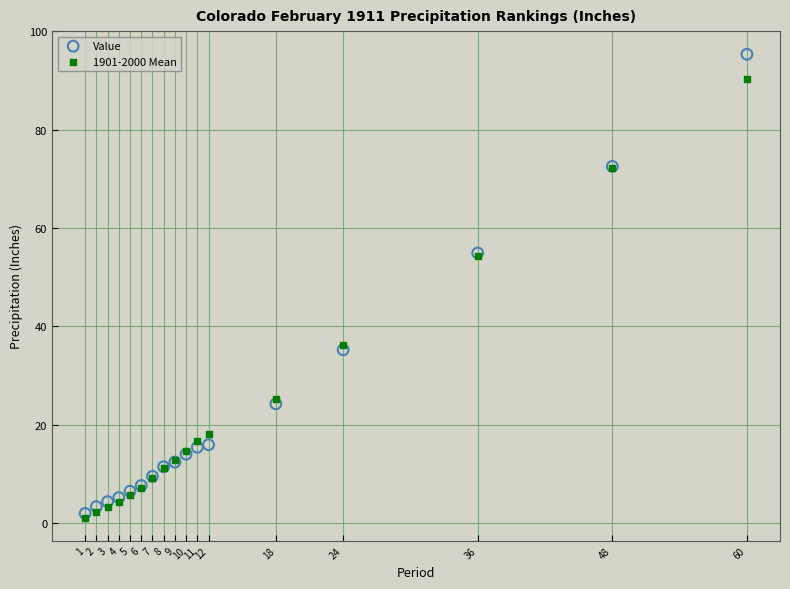

Which series has the largest Y range (max minus min)?

Value